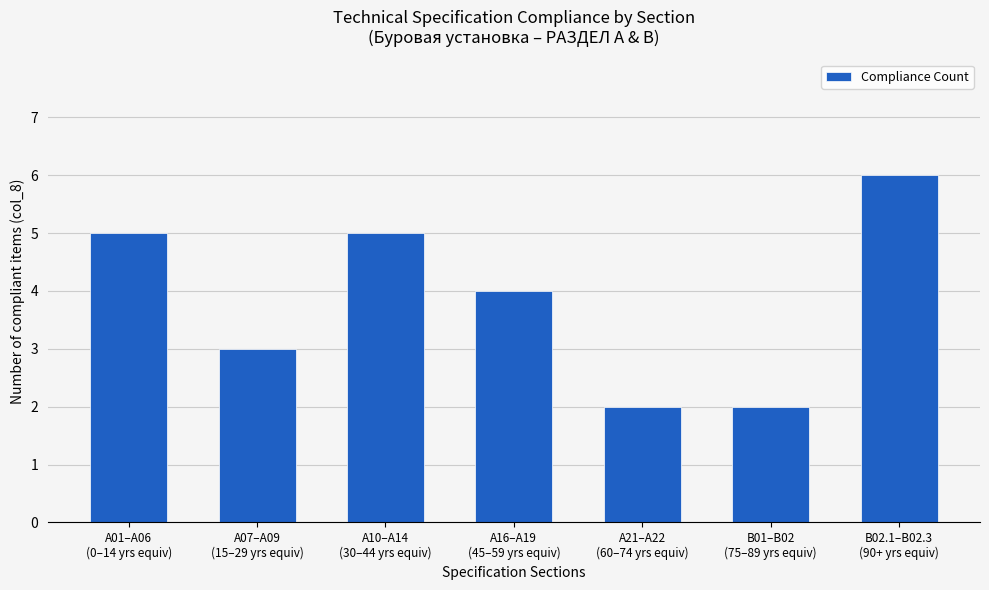

Which label corresponds to the largest value in the chart?

B02.1–B02.3
(90+ yrs equiv)